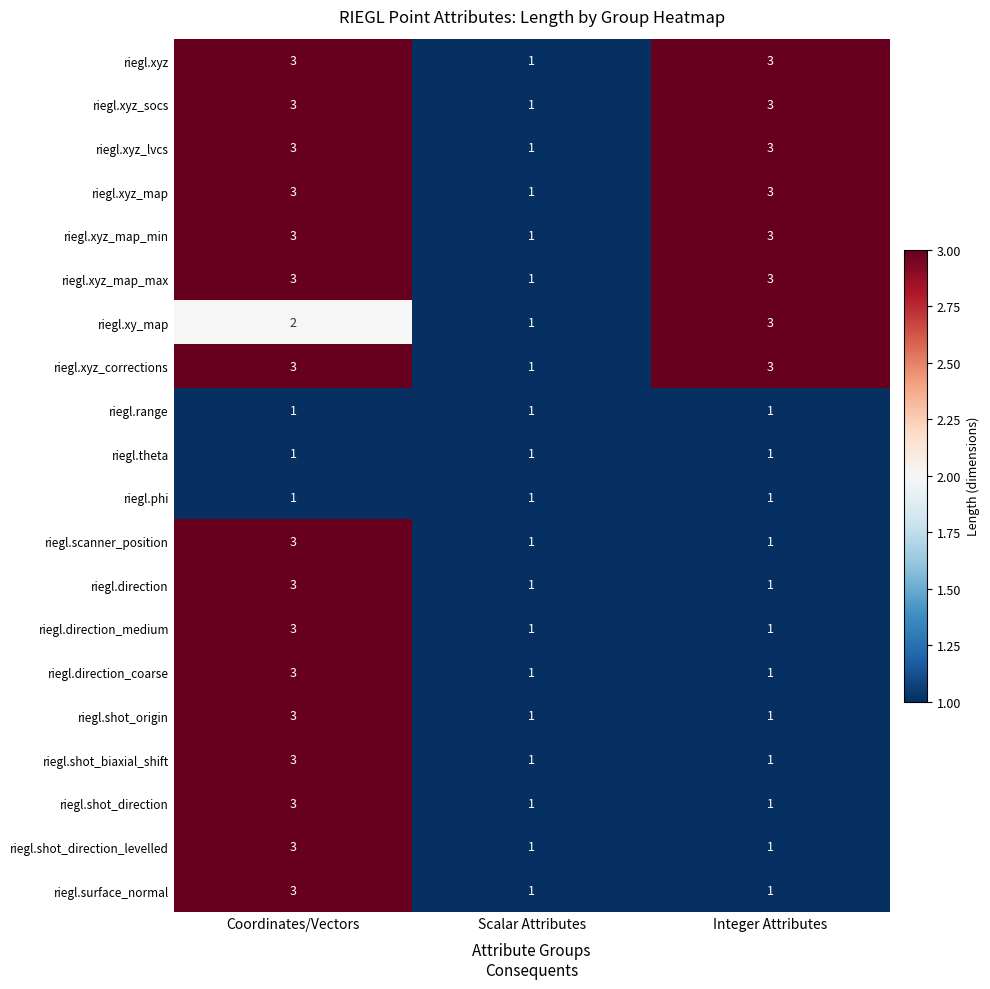

Which category has the highest value in the riegl.shot_direction series?

Coordinates/Vectors